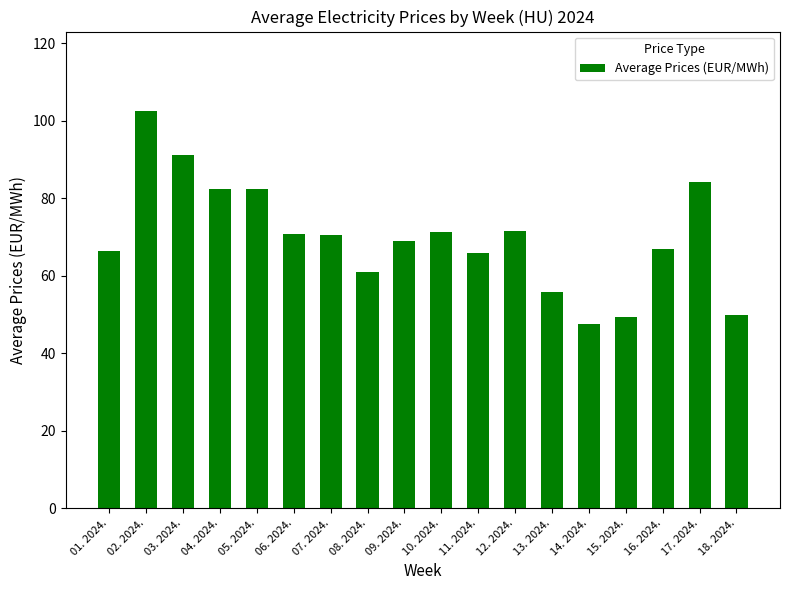

What is the value of the 10th bar from the left?

71.2